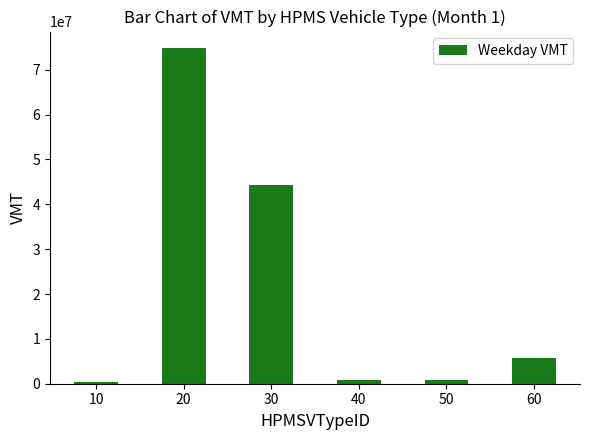

What is the value of the 2nd bar from the left?

74785015.7